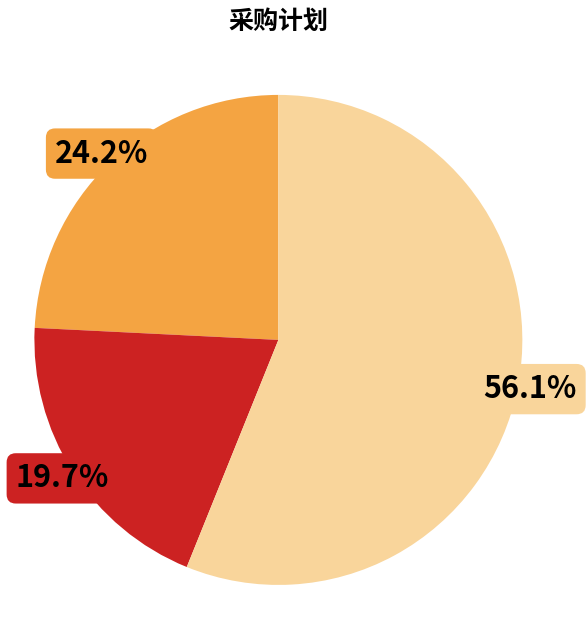

Is there any slice that represents more than half of the pie?

Yes